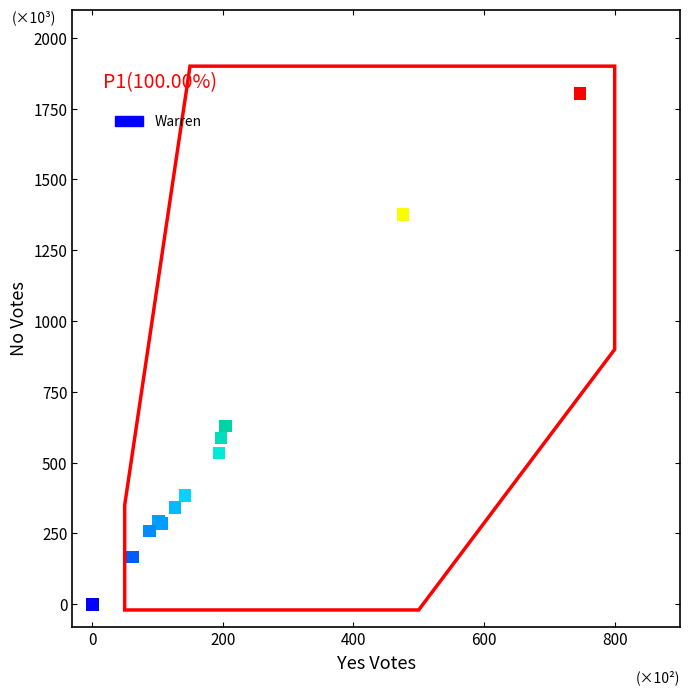

What Y value in the scatter plot is closest to 901?

630